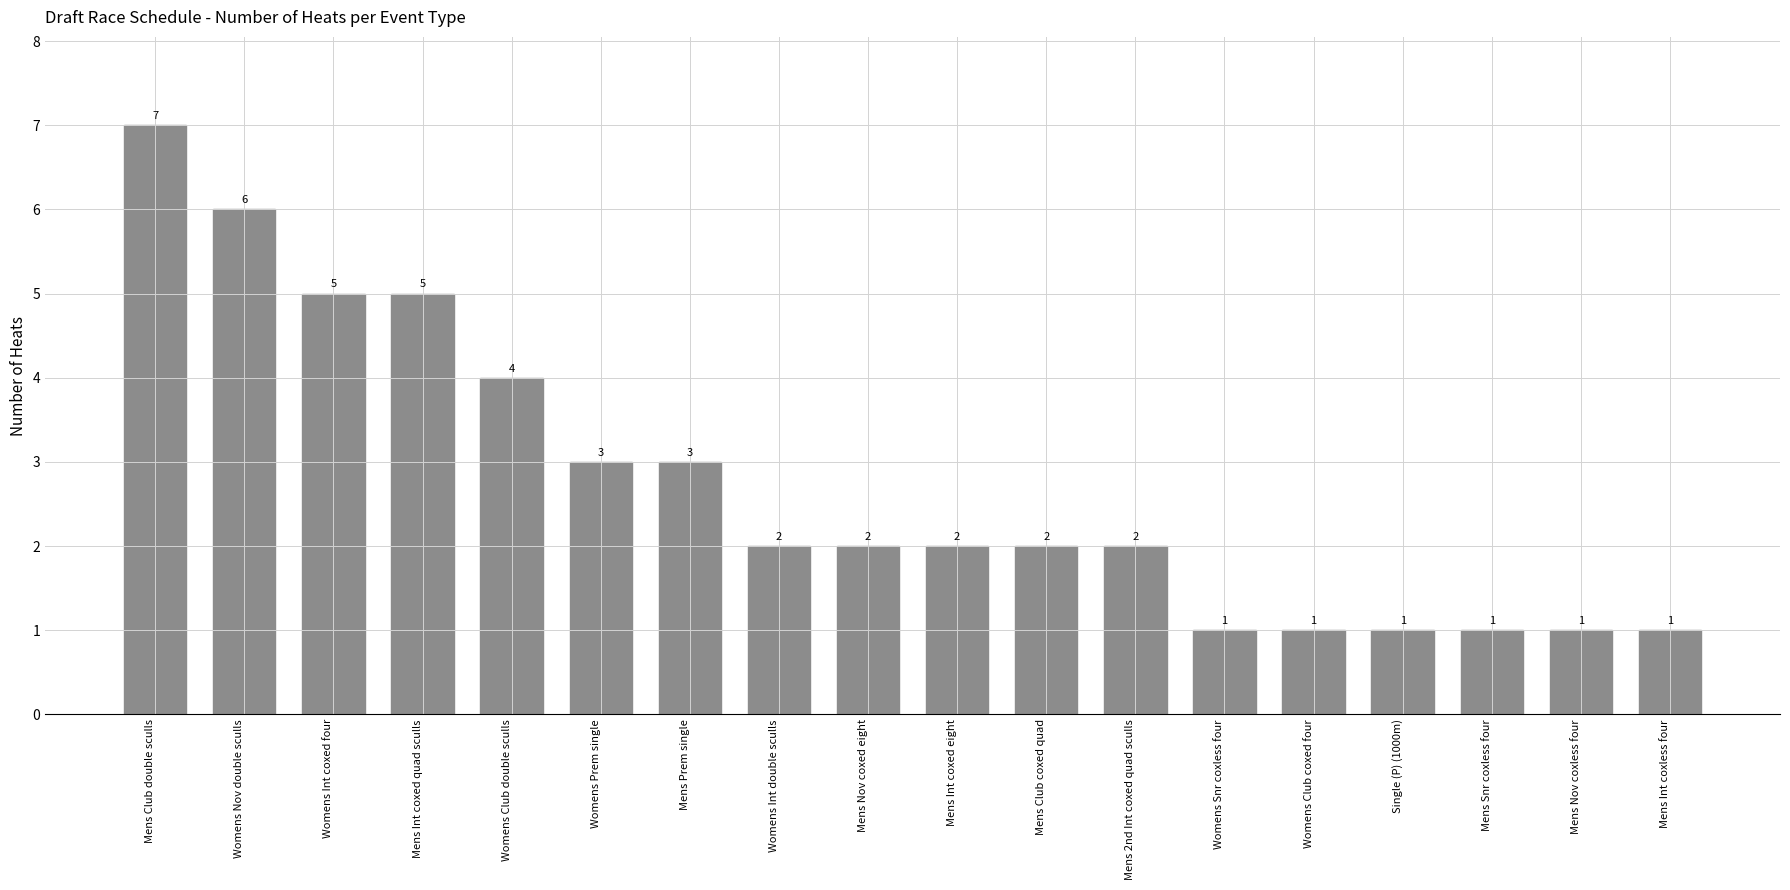

True or false: the data shows 5 at Mens Int coxed quad sculls.

True